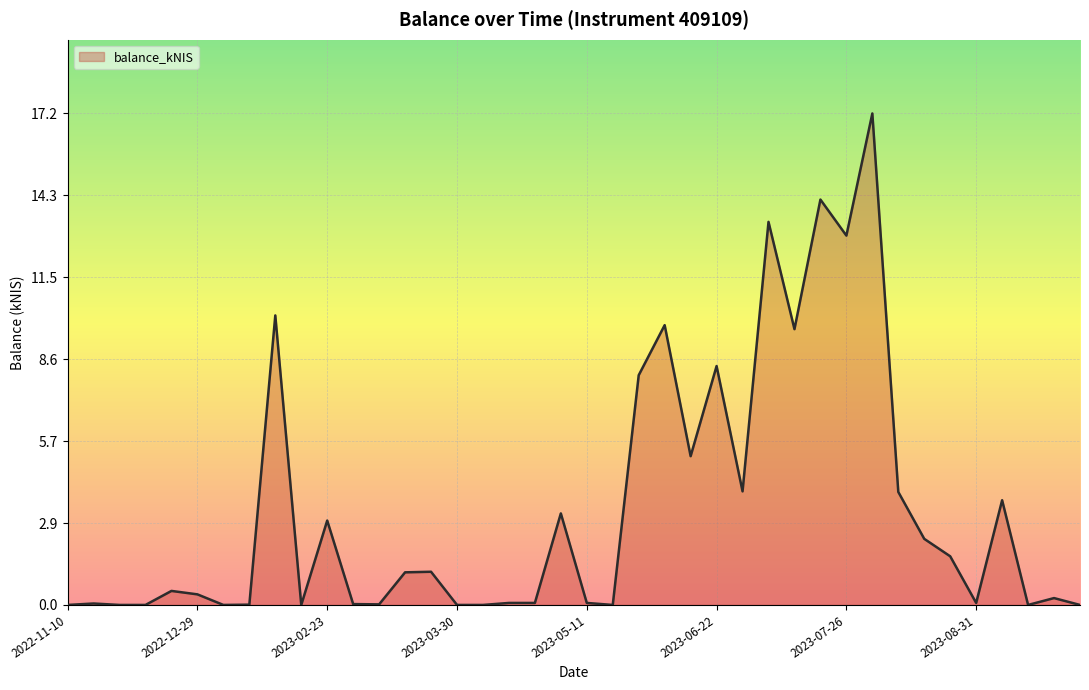

What is the greatest value displayed?

17.2